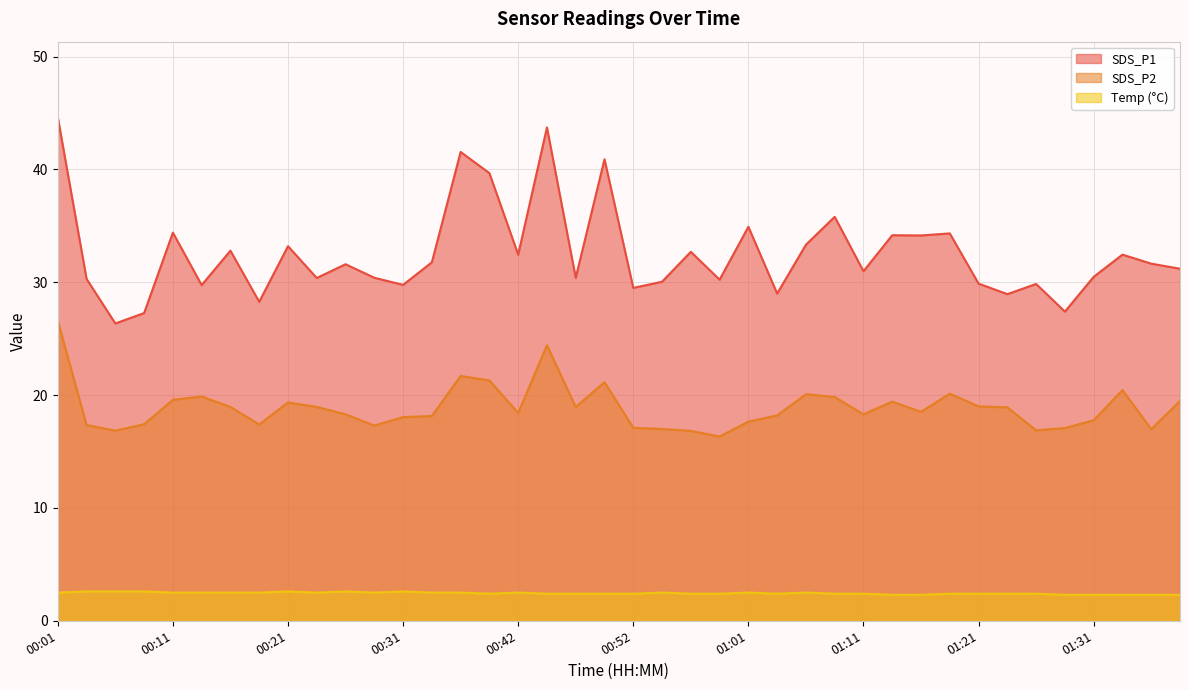

What position from the right is 01:28?

5